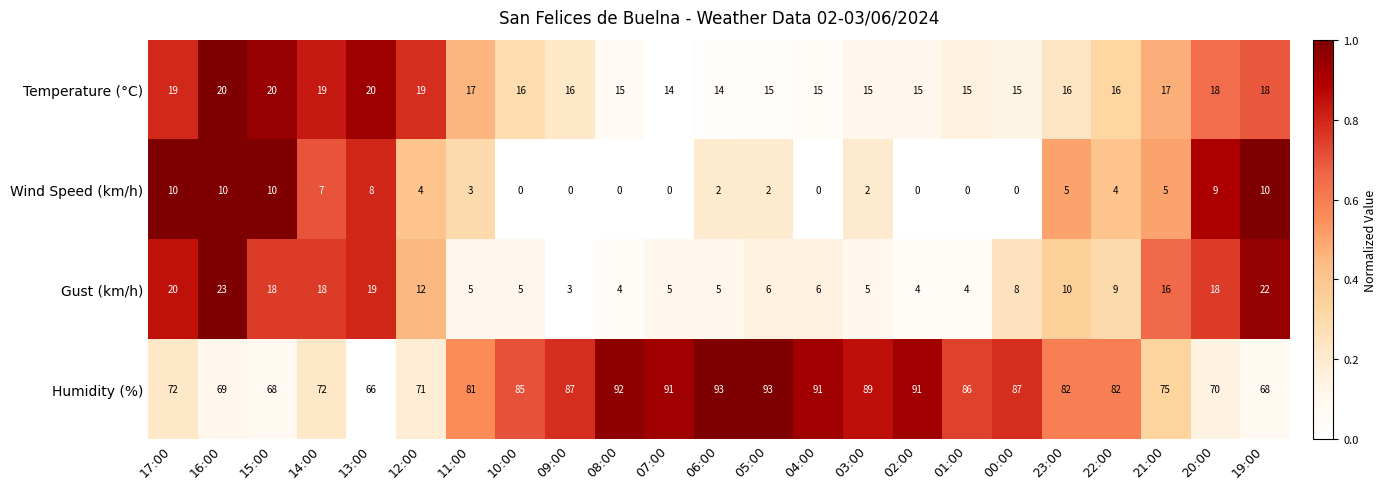

Rank the series by their maximum value, from lowest to highest.

Wind Speed (km/h), Temperature (°C), Gust (km/h), Humidity (%)